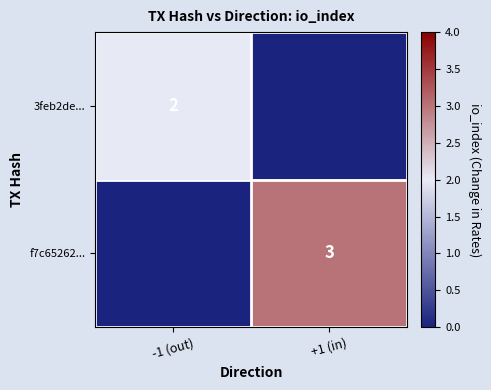

The f7c65262... series shows 5 at +1 (in). True or false?

False